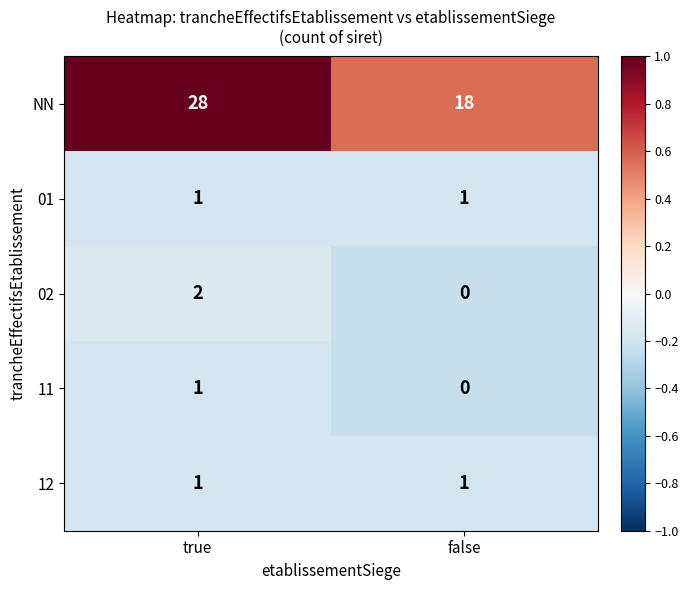

What is the total value across all series at true?

33